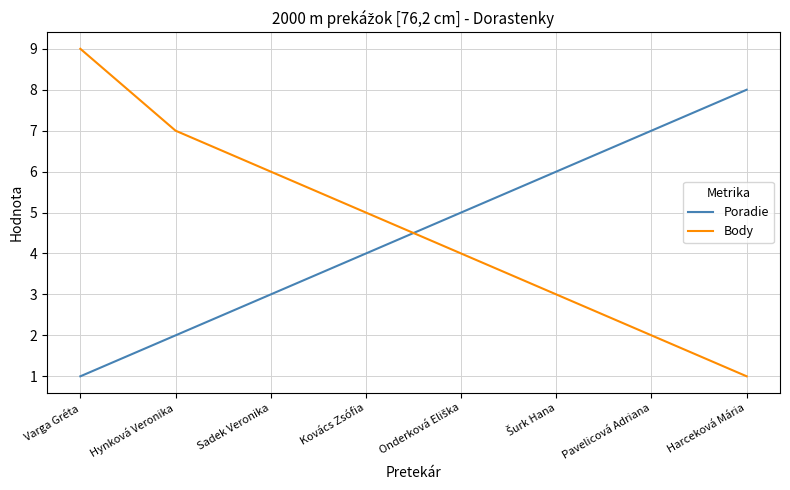

Where does the Body series first go above 5?

Varga Gréta